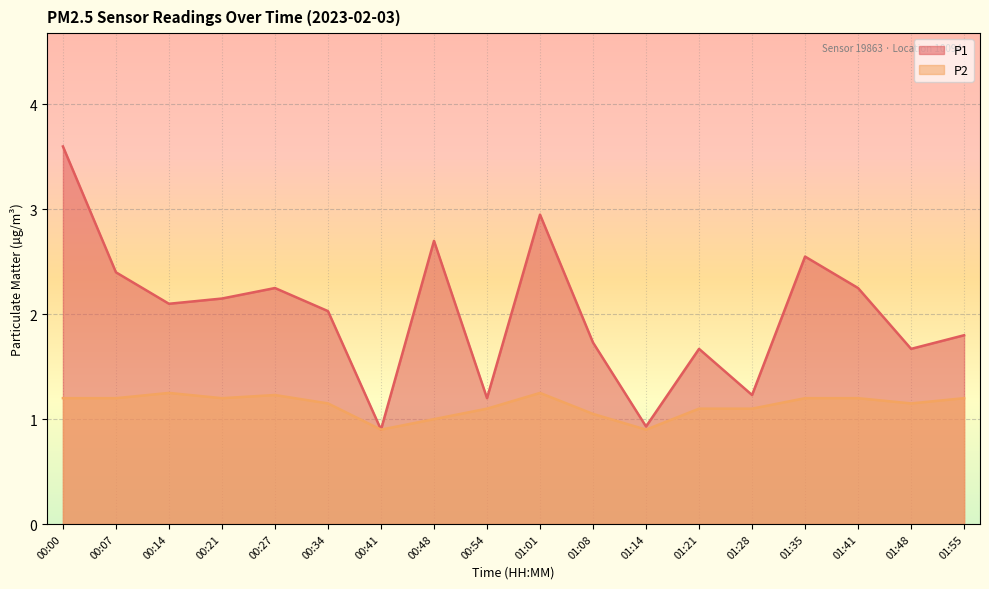

What is the difference between the maximum and minimum values in the P2 series?

0.3